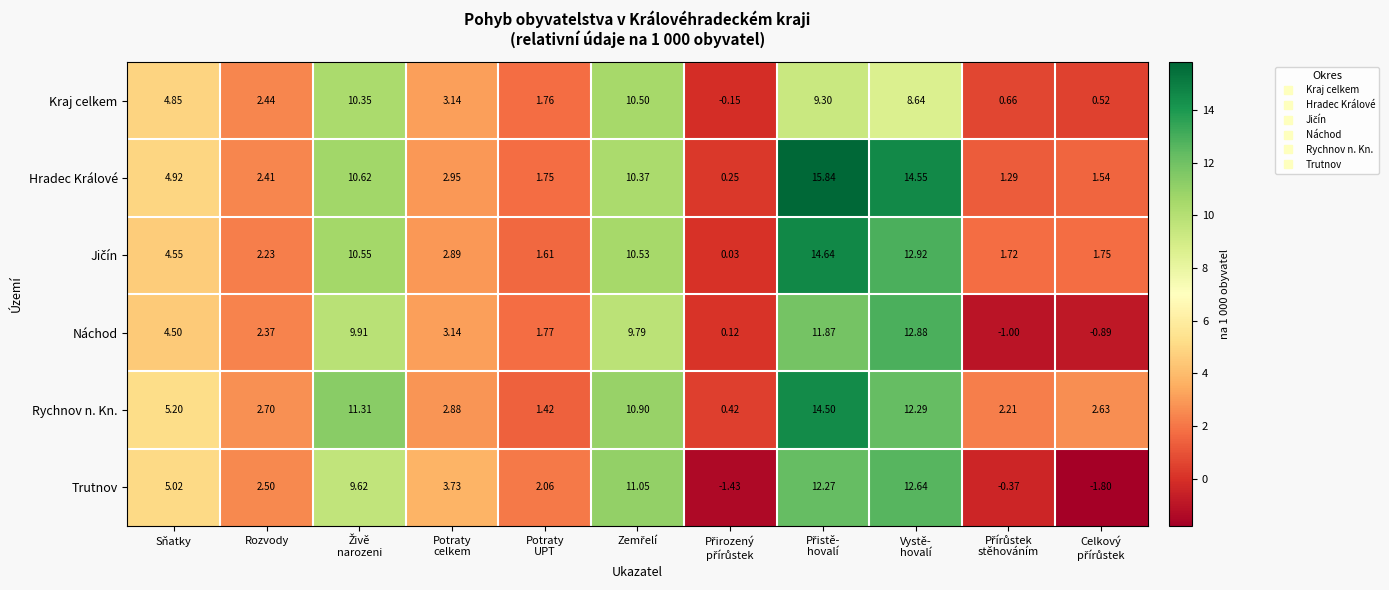

Which series has the widest spread of values?

Hradec Králové